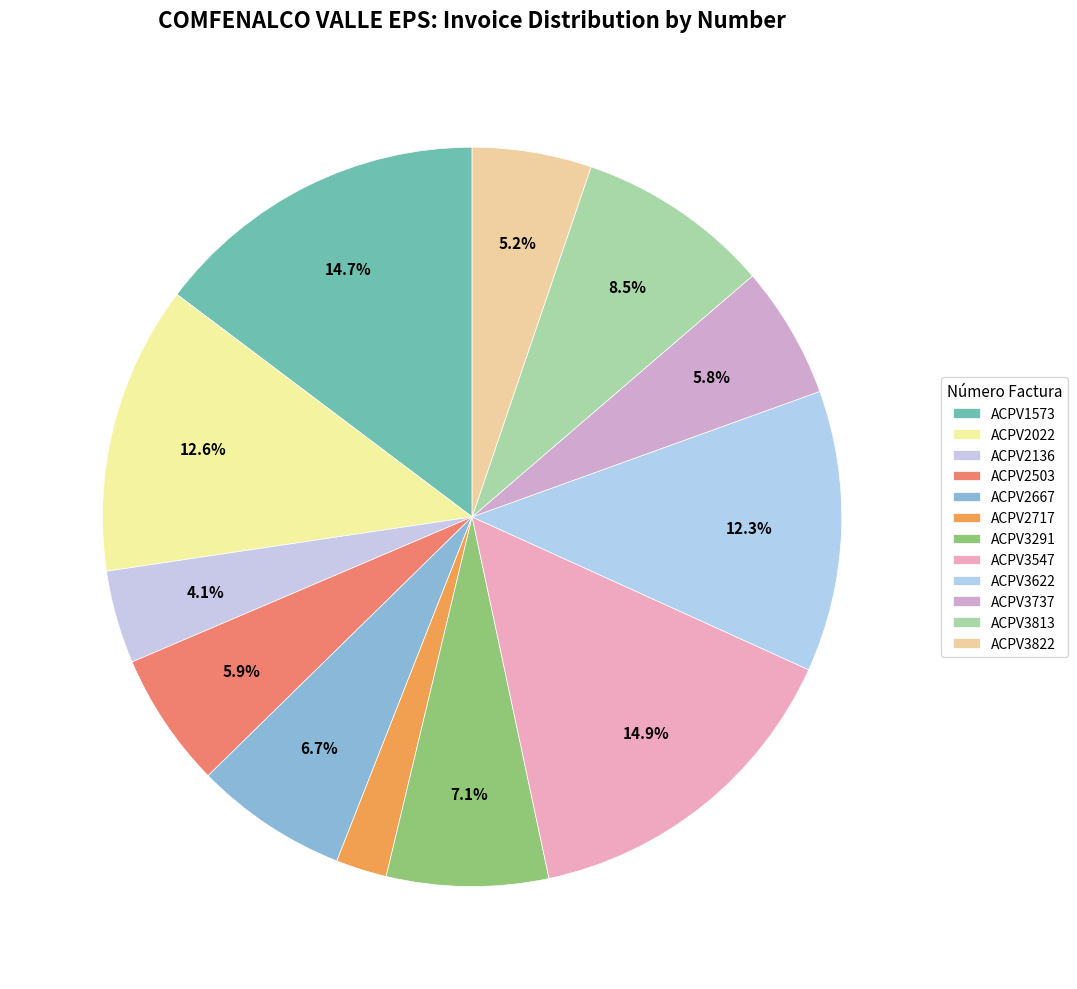

How many segments does this pie chart have?

12